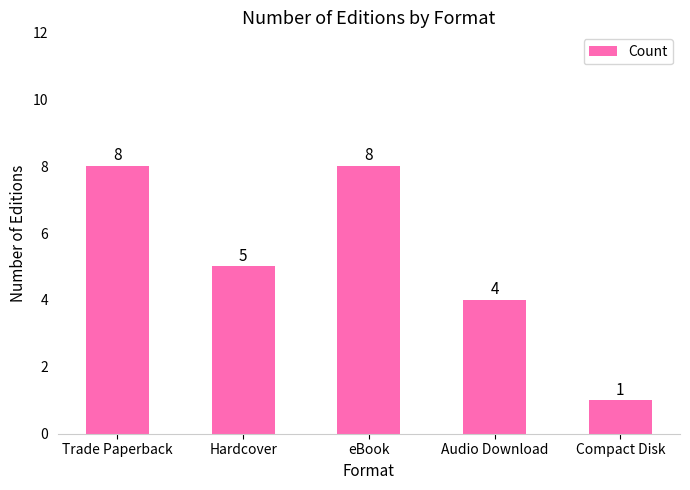

What is the ratio of the value at Hardcover to the value at eBook?

0.6